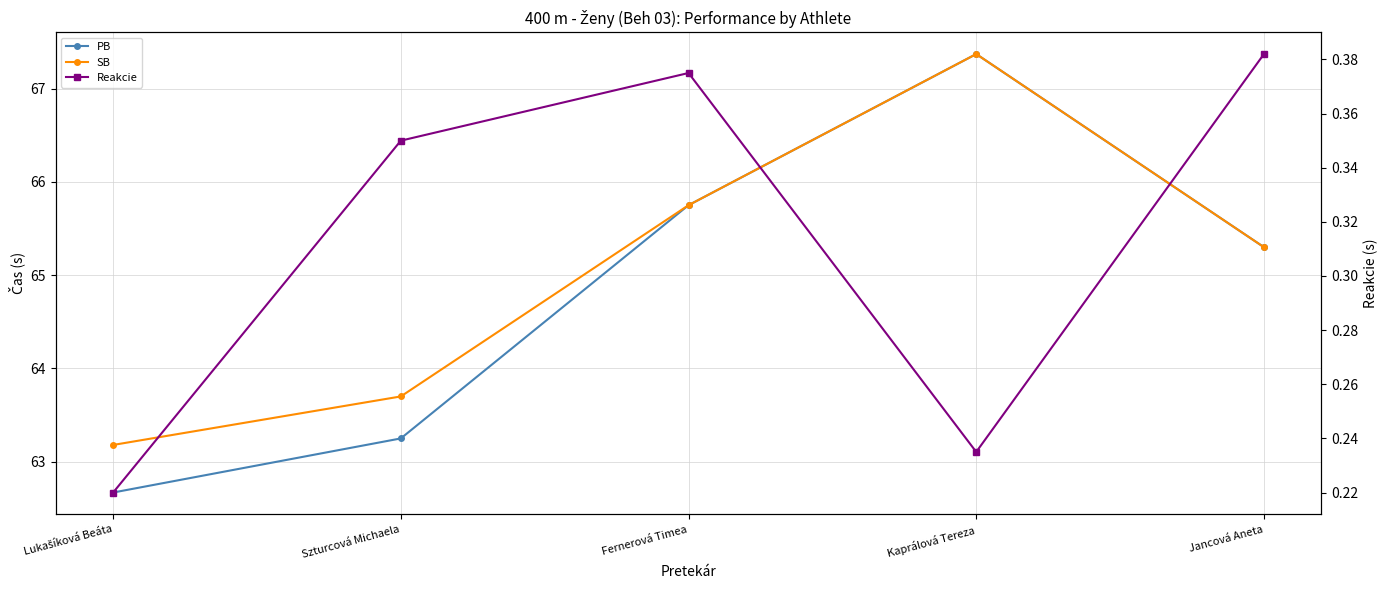

At which label does SB reach its minimum?

Lukašíková Beáta